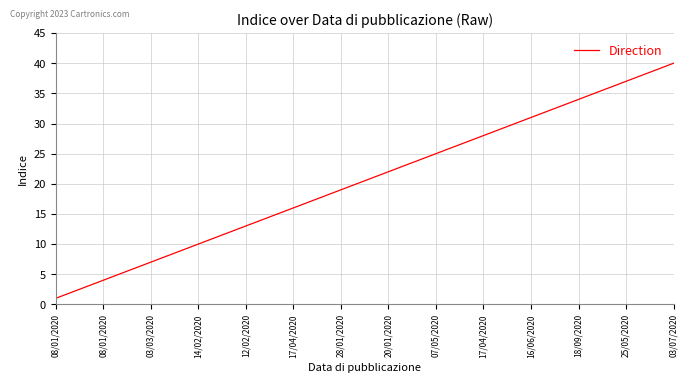

What is the minimum value shown in the chart?

1